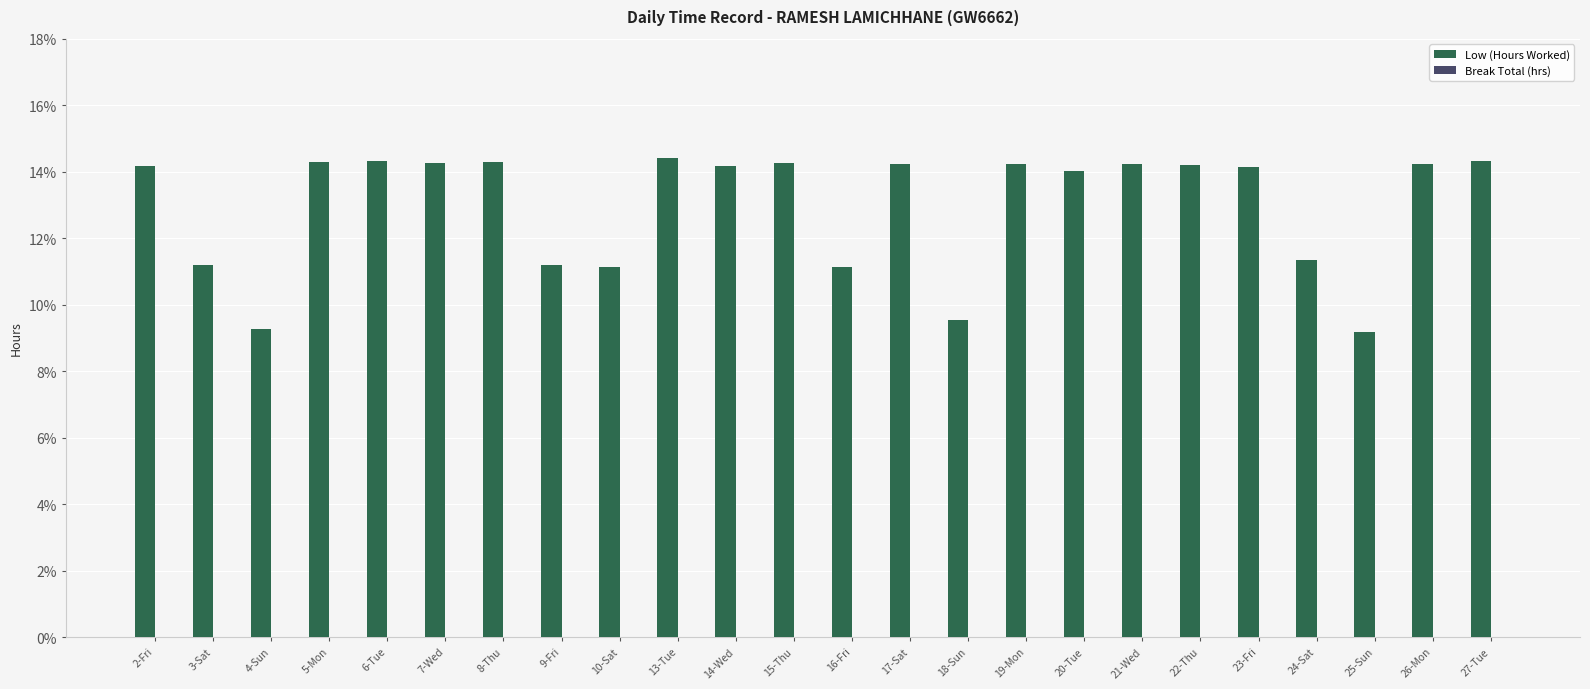

The chart shows a value of 14.2 at 19-Mon. True or false?

True